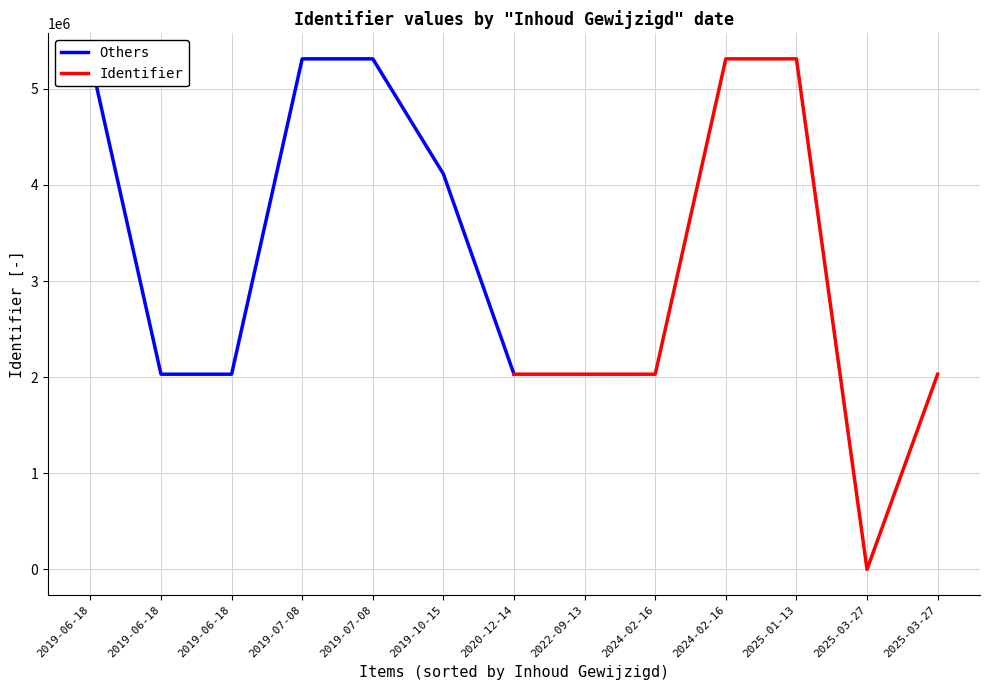

What is the difference between the second highest and minimum values in the Others series?

3280781